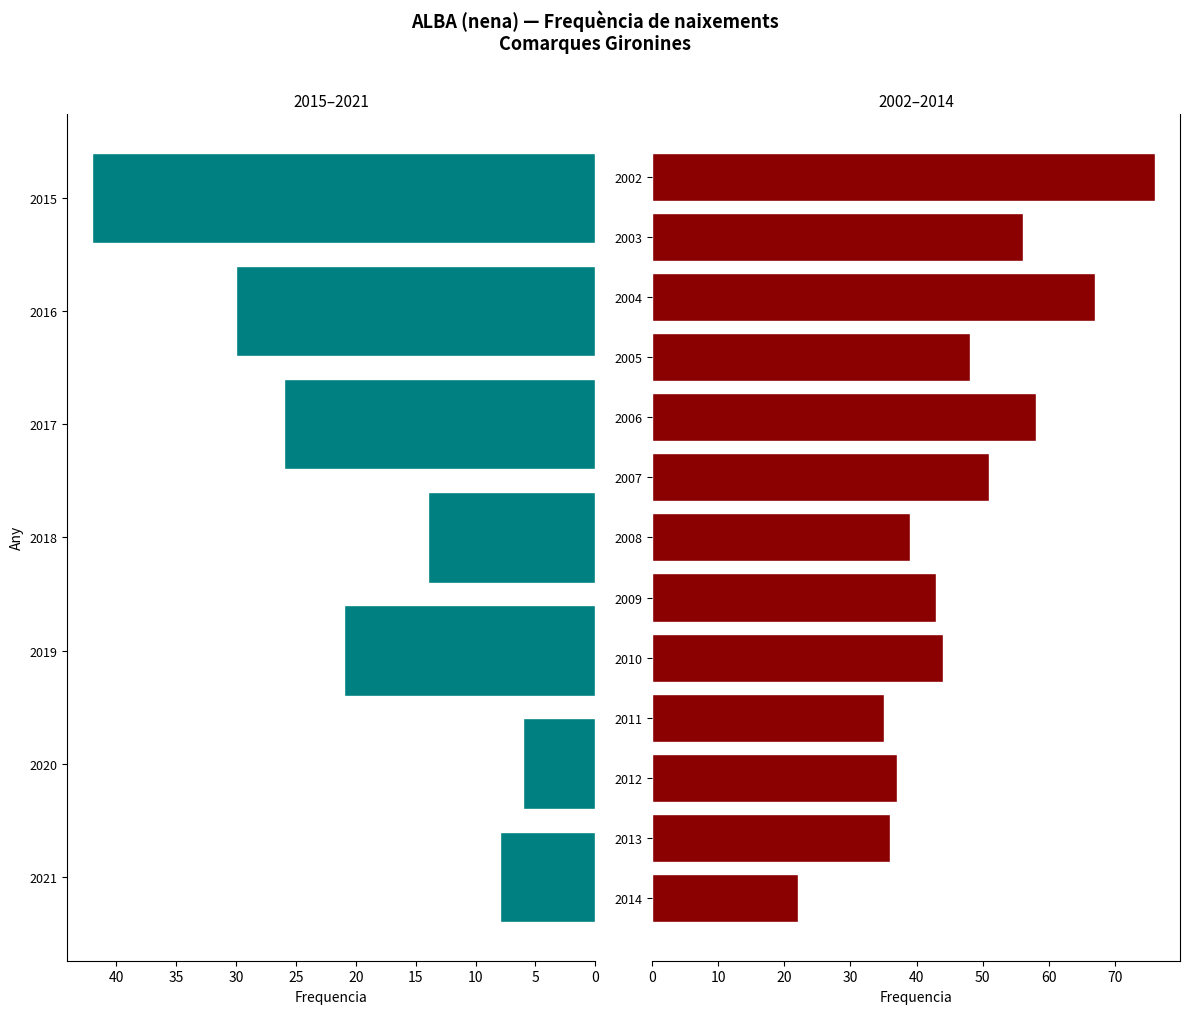

Reading left to right, transcribe all the data shown in this chart.

2021=8	2020=6	2019=21	2018=14	2017=26	2016=30	2015=42	2014=22	2013=36	2012=37	2011=35	2010=44	2009=43	2008=39	2007=51	2006=58	2005=48	2004=67	2003=56	2002=76